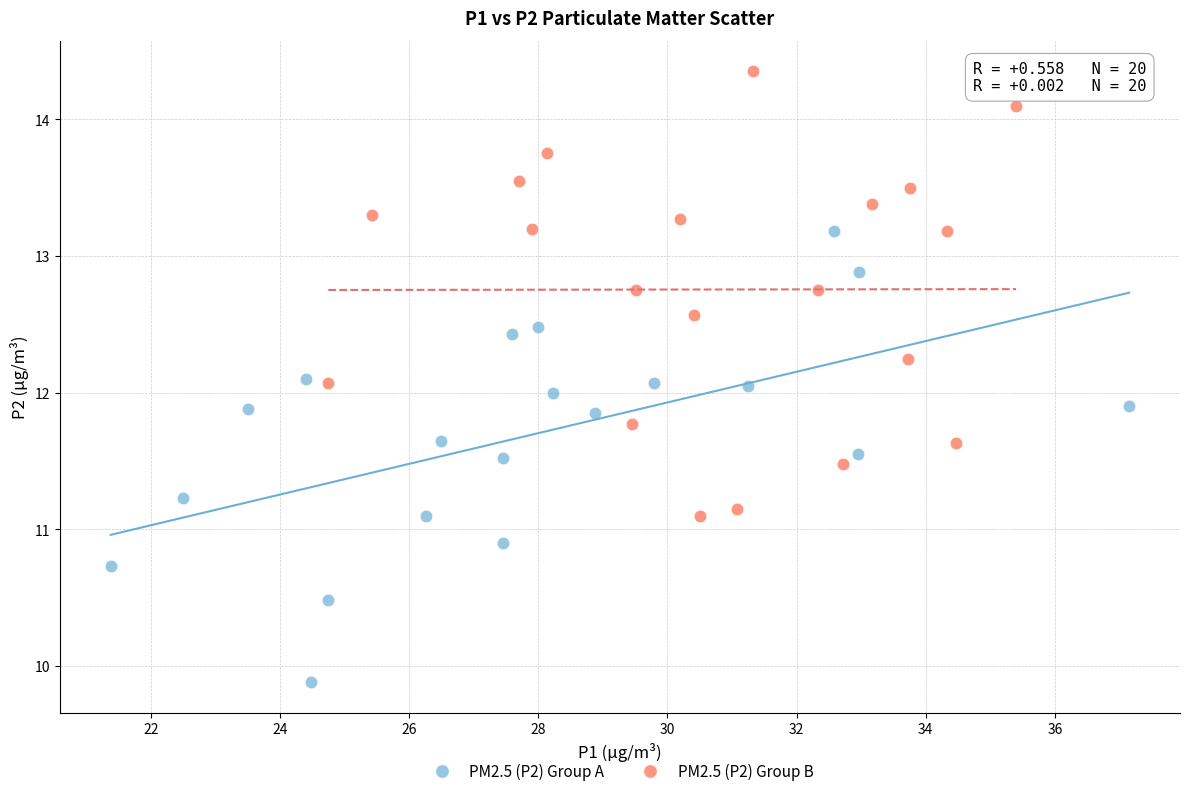

Which series reaches the minimum Y coordinate?

PM2.5 (P2) Group A